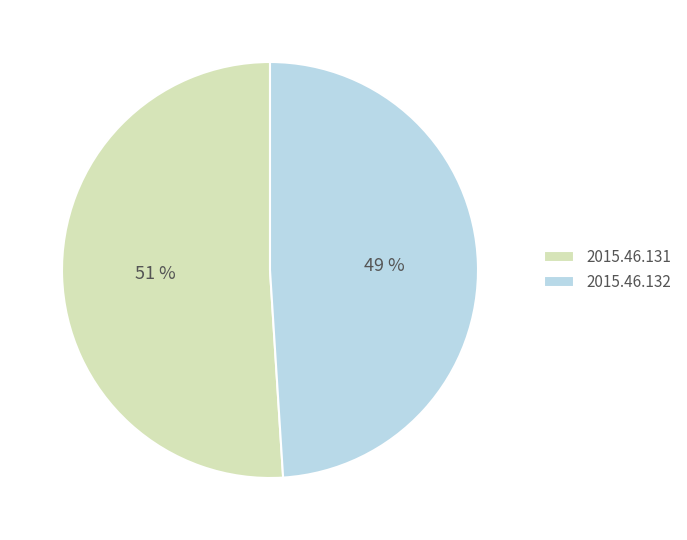

The 2015.46.132 slice represents 49% of the pie. True or false?

True